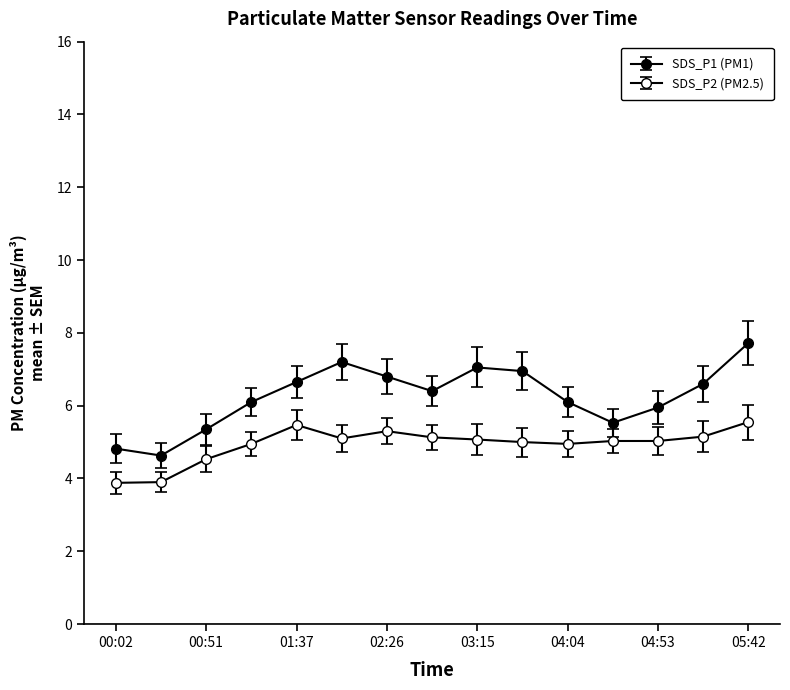

Count the number of data series in this chart.

2